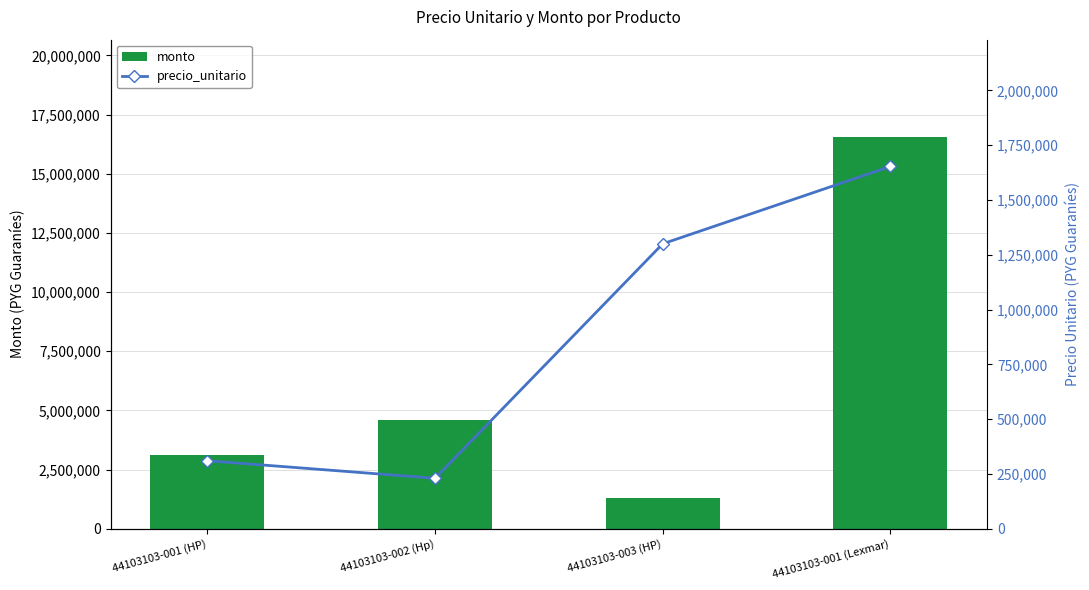

Reading right to left, what are all the values shown in this chart?

monto: 44103103-001 (Lexmar)=16530000	44103103-003 (HP)=1300000	44103103-002 (Hp)=4600000	44103103-001 (HP)=3100000
precio_unitario: 44103103-001 (Lexmar)=1653000	44103103-003 (HP)=1300000	44103103-002 (Hp)=230000	44103103-001 (HP)=310000